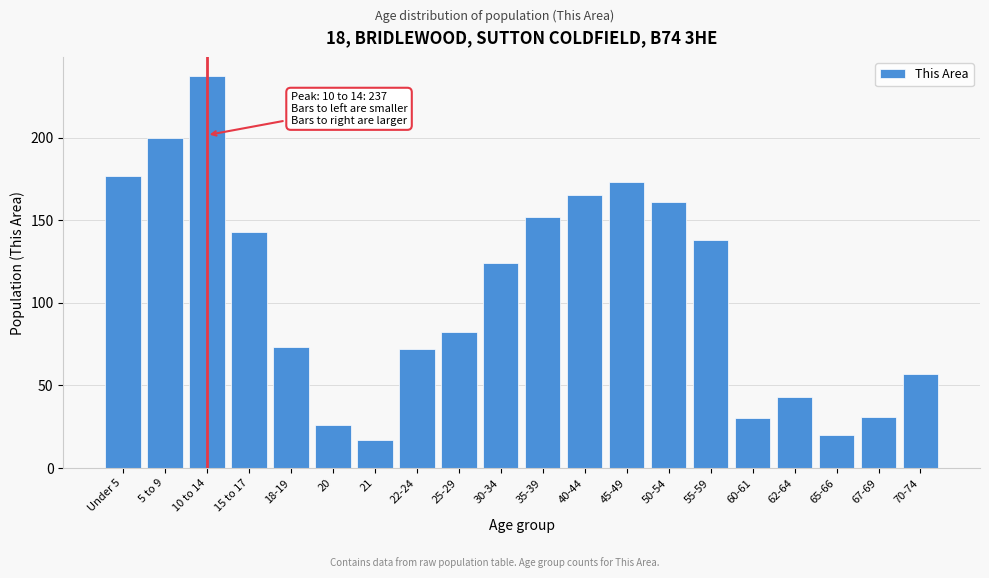

Reading left to right, list all the values displayed in this chart.

Under 5=177	5 to 9=200	10 to 14=237	15 to 17=143	18-19=73	20=26	21=17	22-24=72	25-29=82	30-34=124	35-39=152	40-44=165	45-49=173	50-54=161	55-59=138	60-61=30	62-64=43	65-66=20	67-69=31	70-74=57